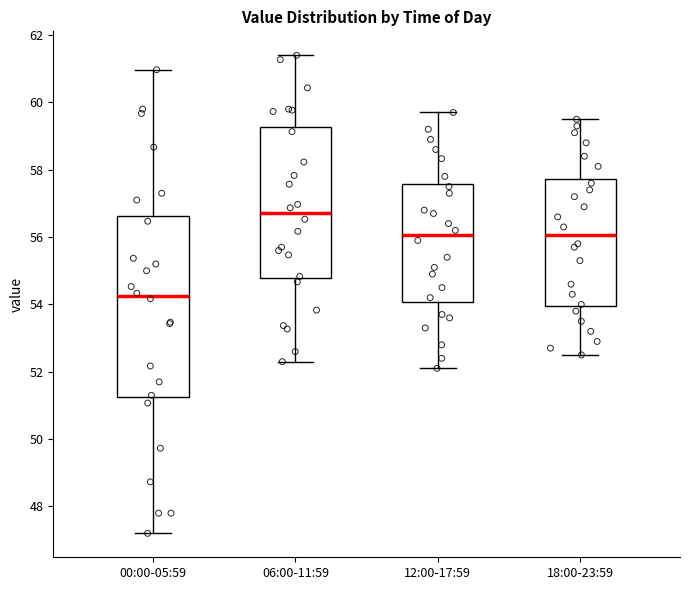

Which box is the tallest, from its lower edge to its upper edge?

00:00-05:59